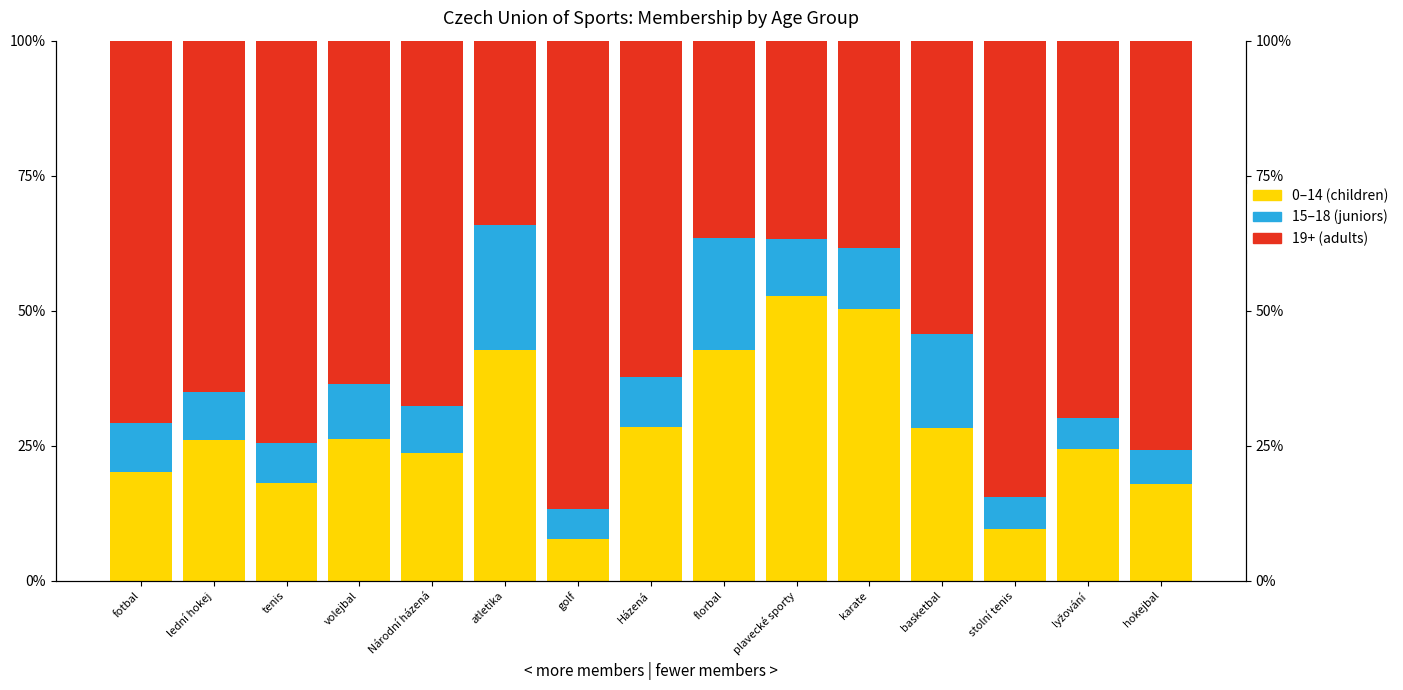

Which series has the widest spread of values?

19+ (adults)